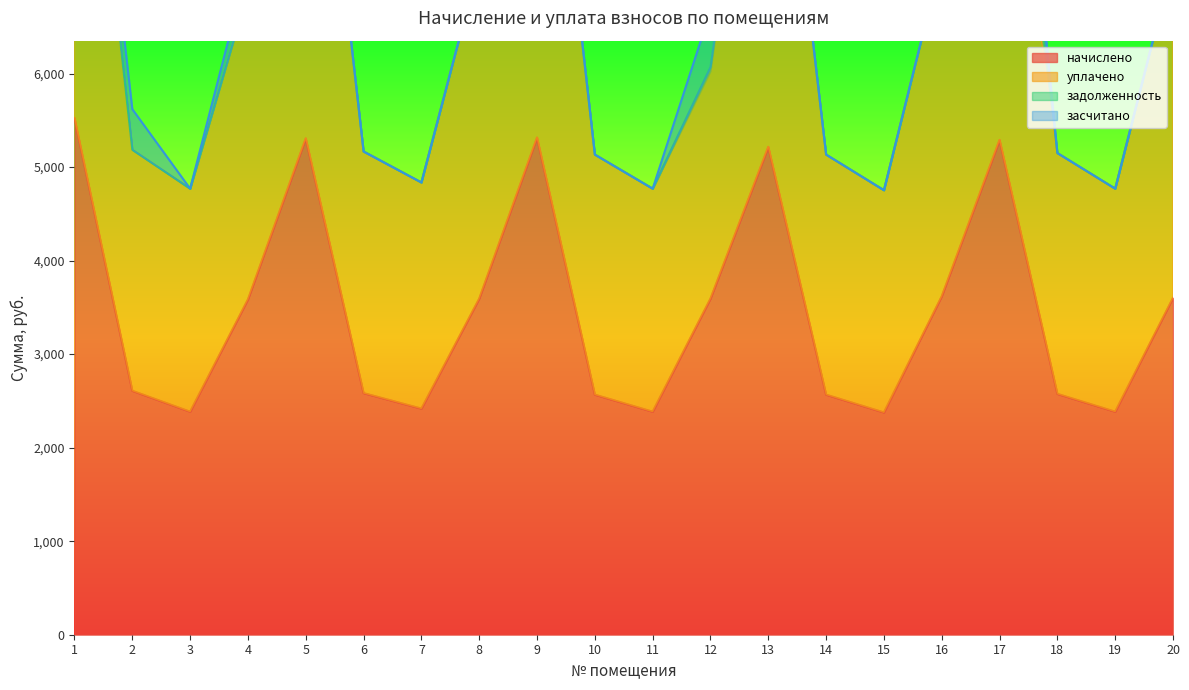

Where is начислено nearest to the value 3949?

16